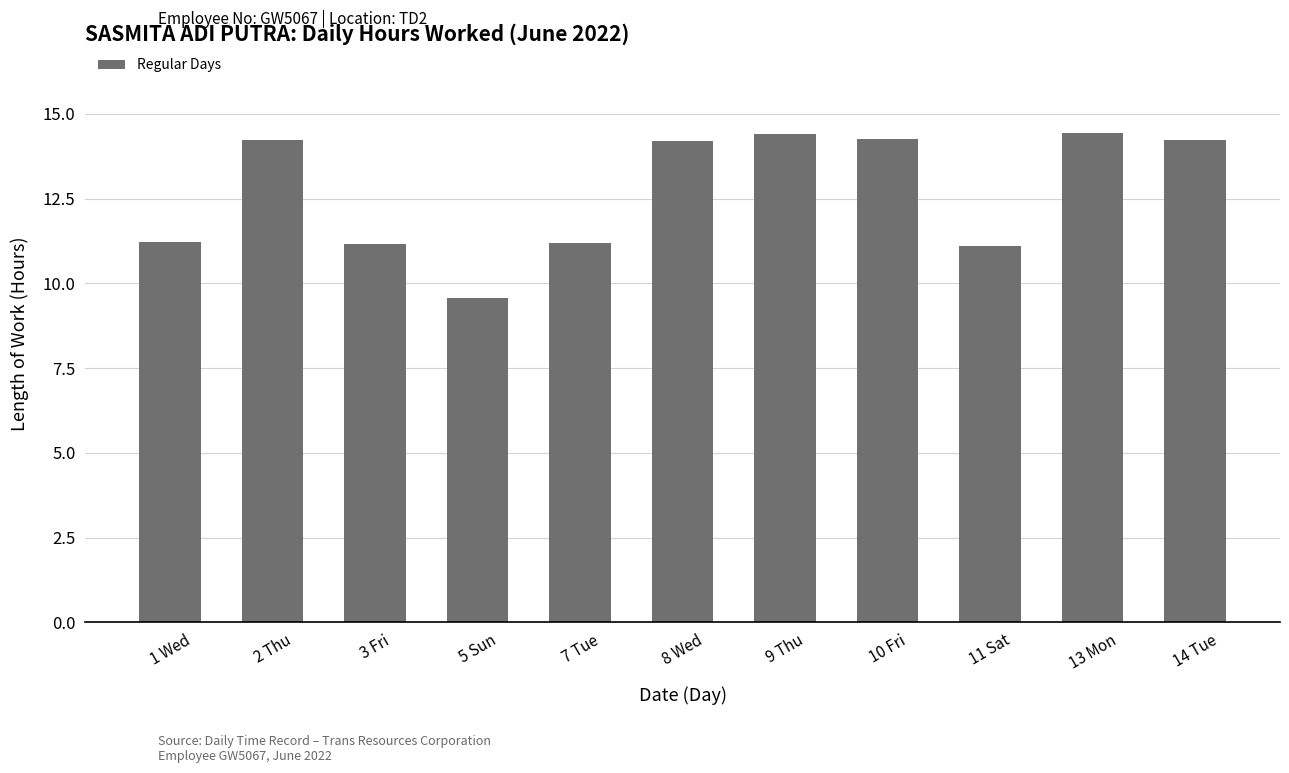

The chart shows a value of 18.6 at 3 Fri. True or false?

False